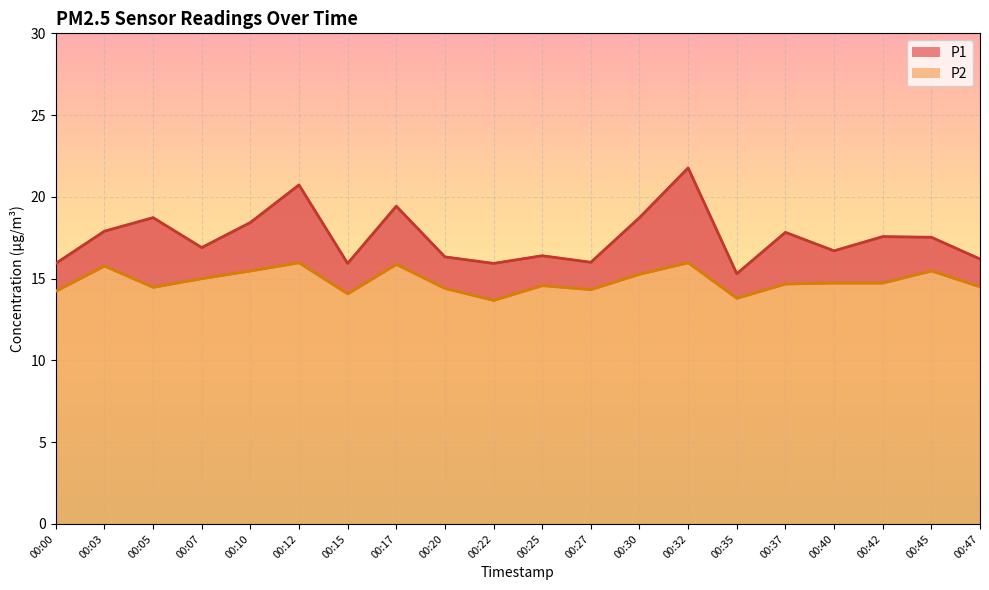

Which category has the highest value across all series?

00:32